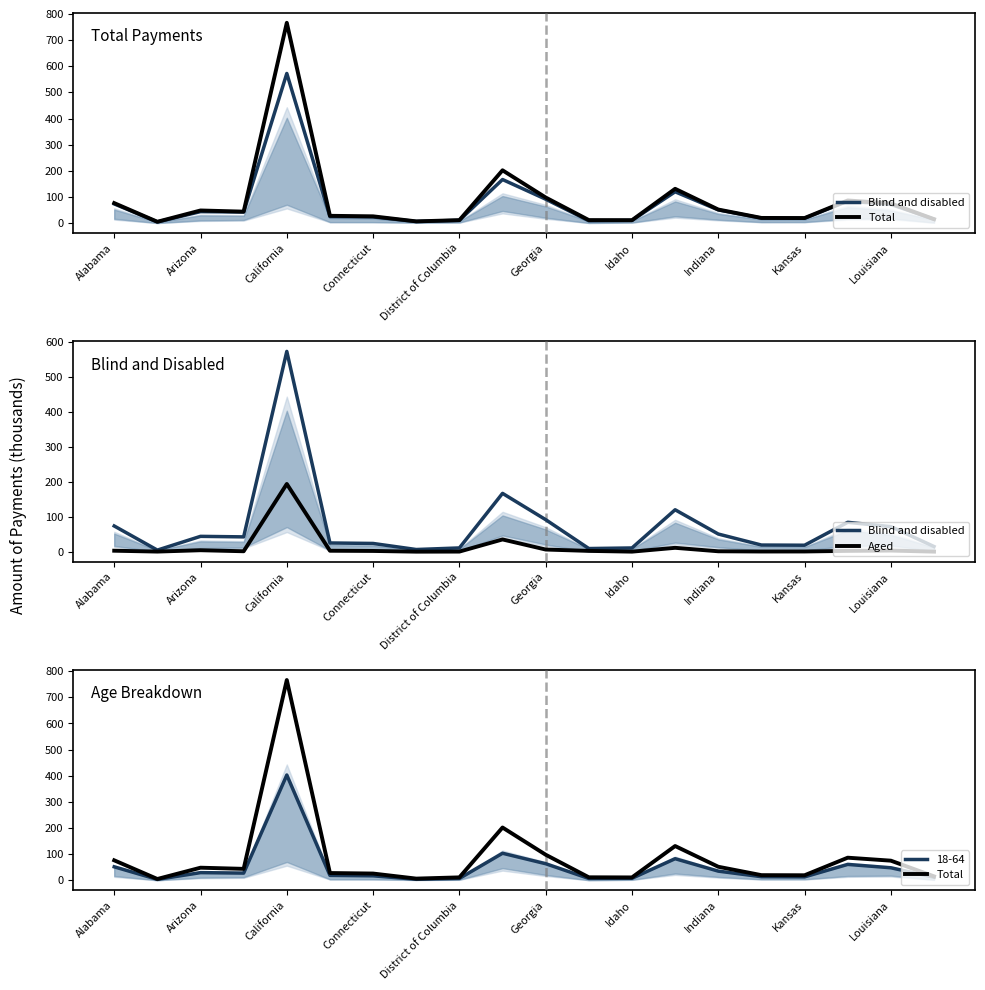

How many interior local peaks does the Blind and disabled series have?

5